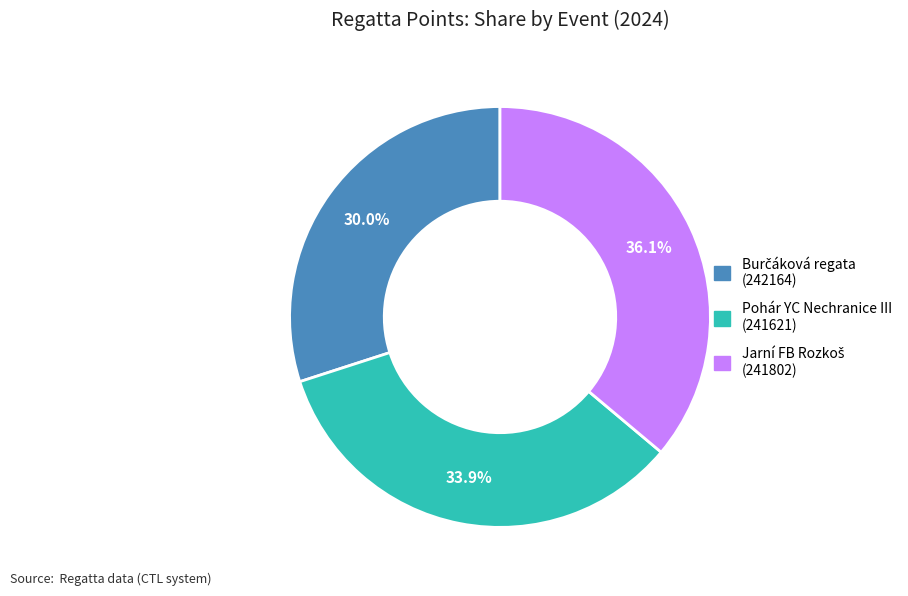

Is there a majority slice in this chart?

No